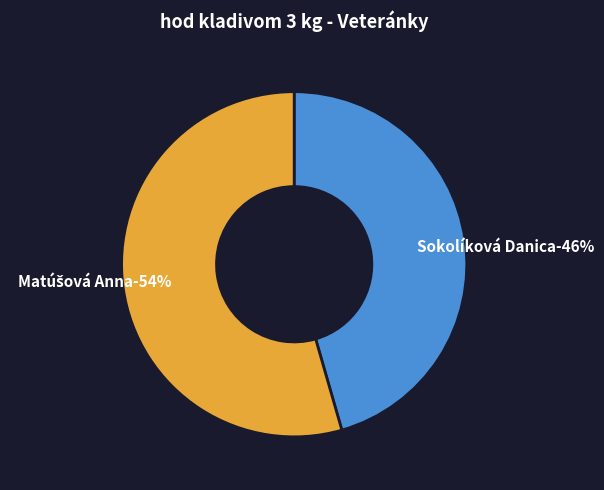

What is the majority slice?

Matúšová Anna